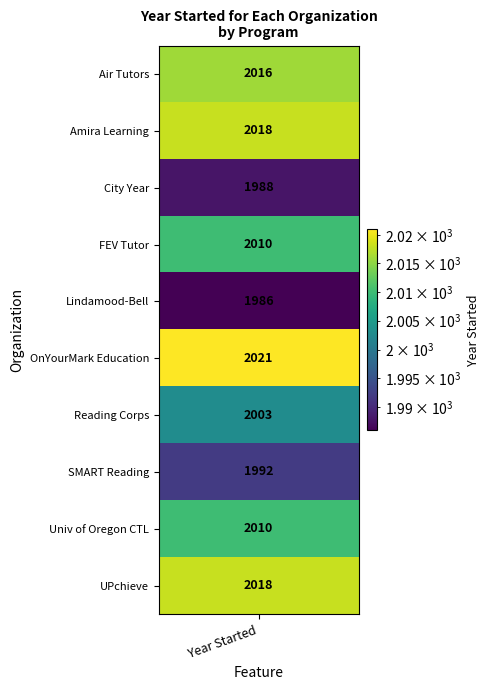

At how many categories does at least one series exceed 1781?

1